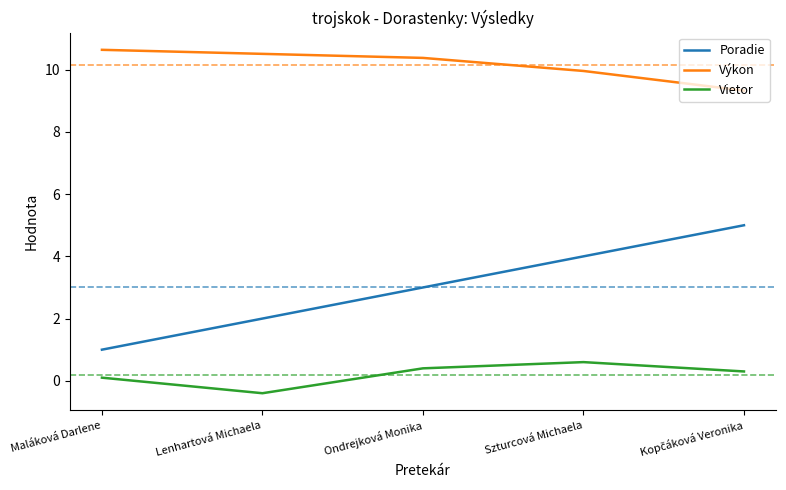

List the series in order of their overall mean, lowest first.

Vietor, Poradie, Výkon